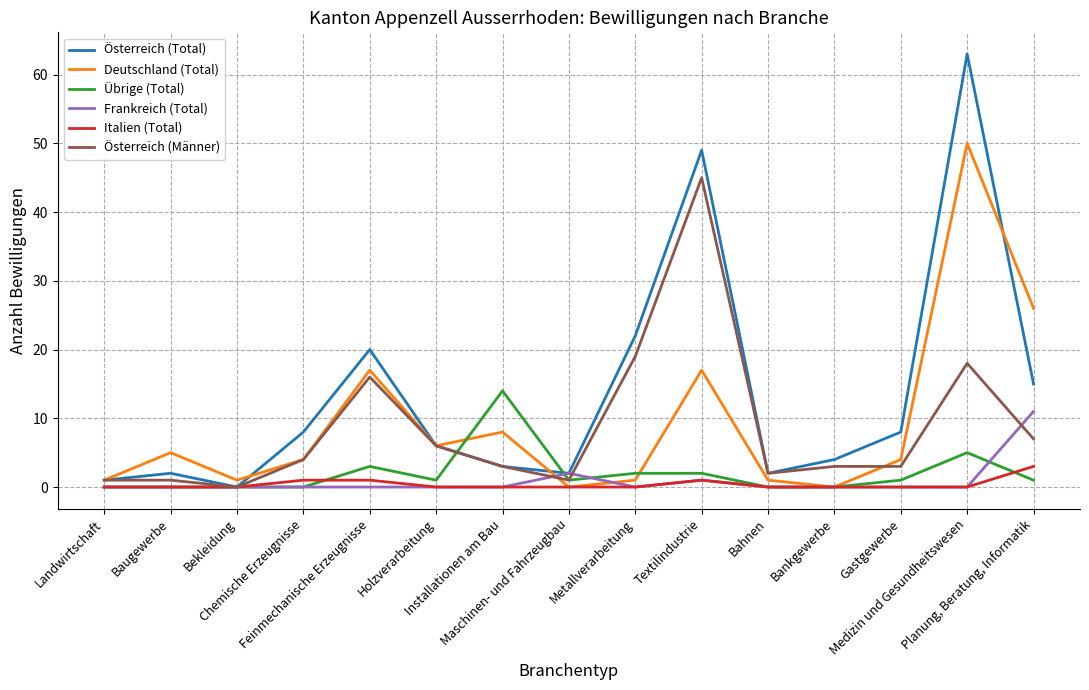

Read the Deutschland (Total) value at Feinmechanische Erzeugnisse, to the nearest 10.

20